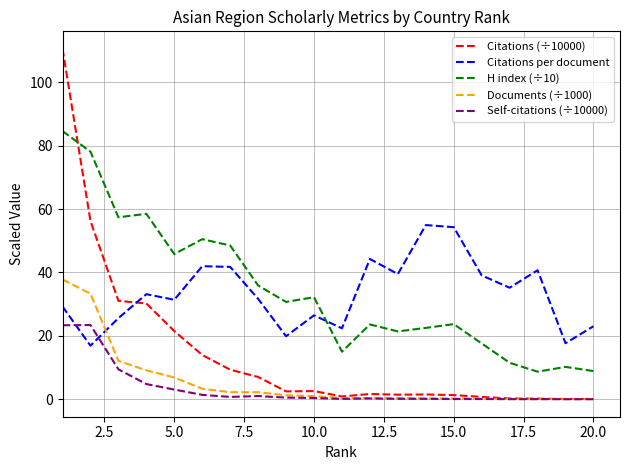

At how many categories does at least one series exceed 34?

15